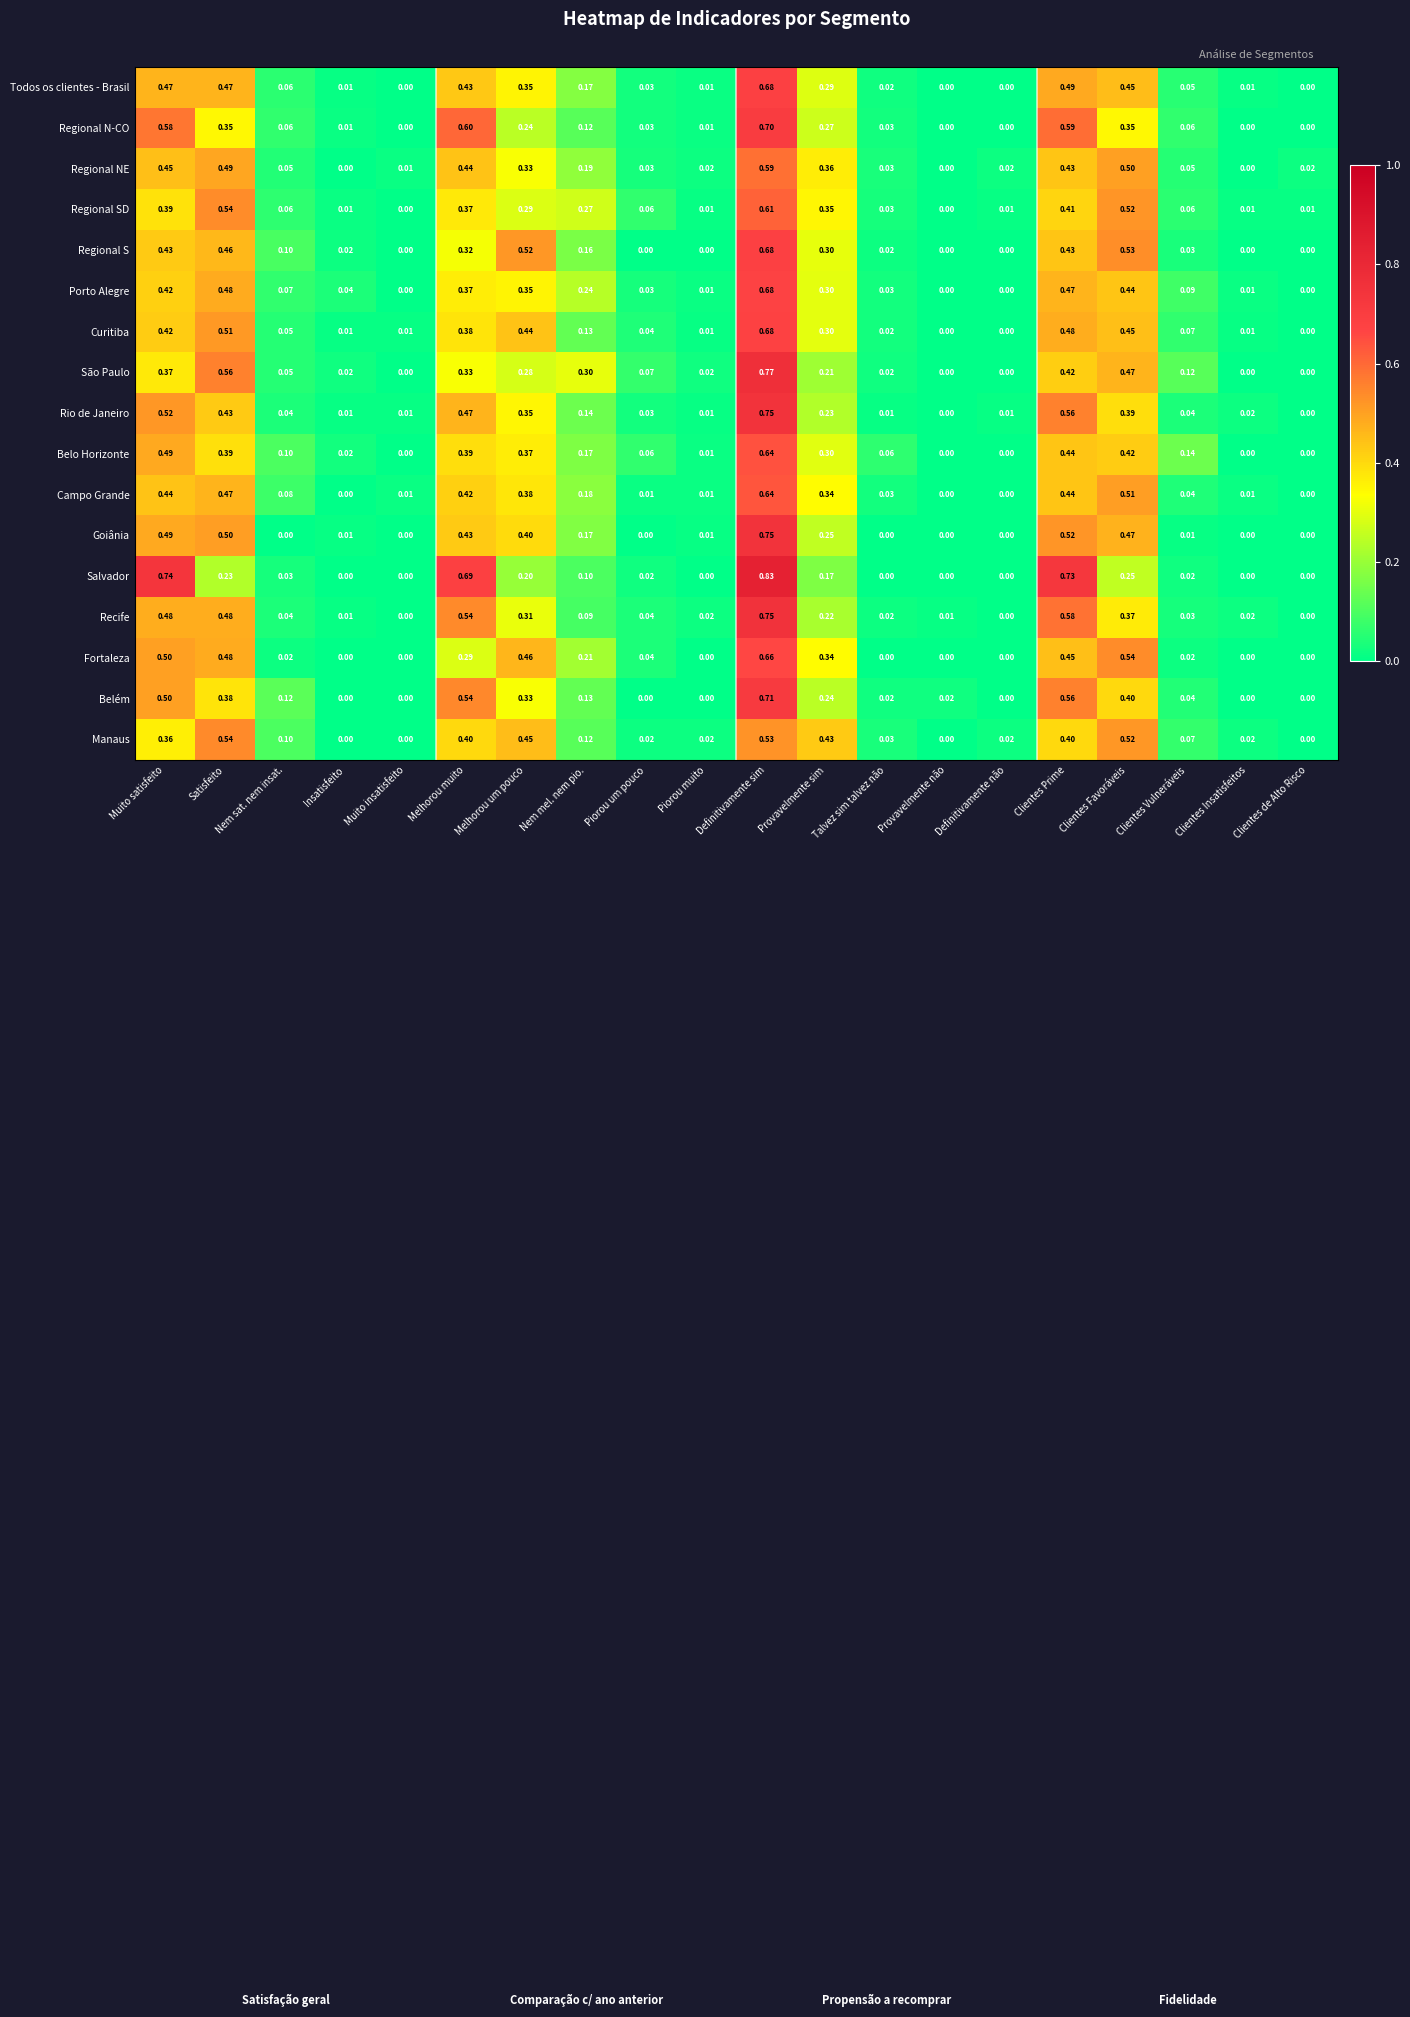

Which series has the widest spread of values?

Salvador